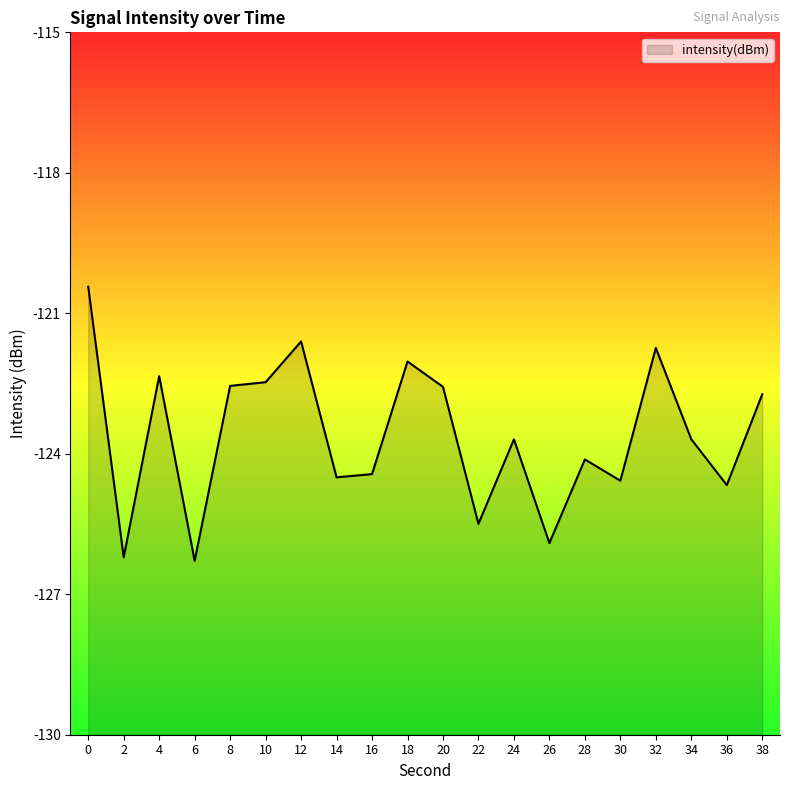

How many values exceed -123?

9